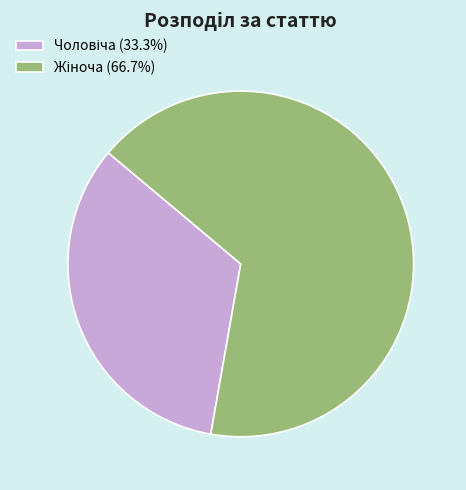

Does any single category account for the majority?

Yes